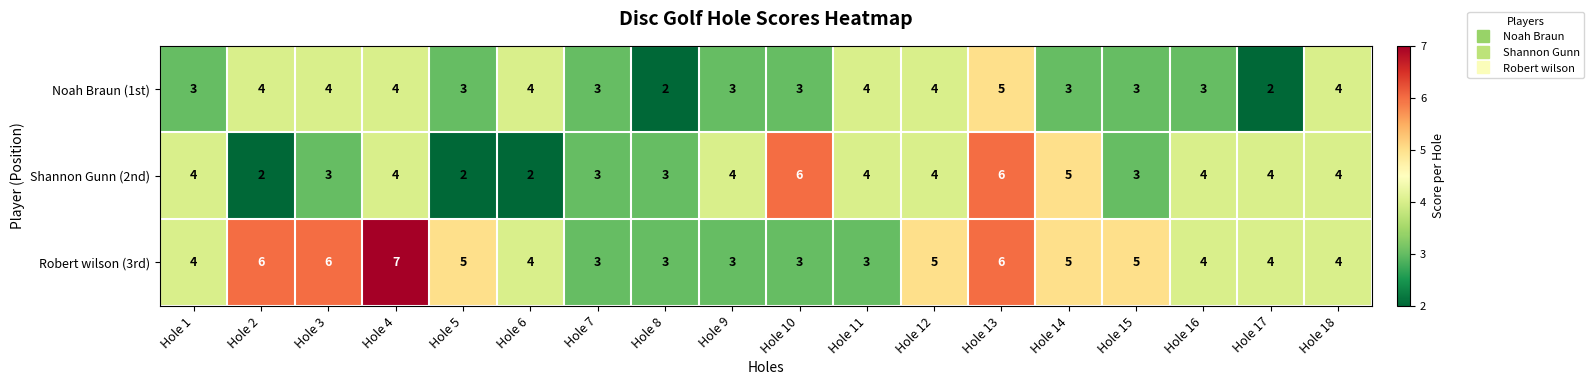

Rank the series by their maximum value, from lowest to highest.

Noah Braun (1st), Shannon Gunn (2nd), Robert wilson (3rd)